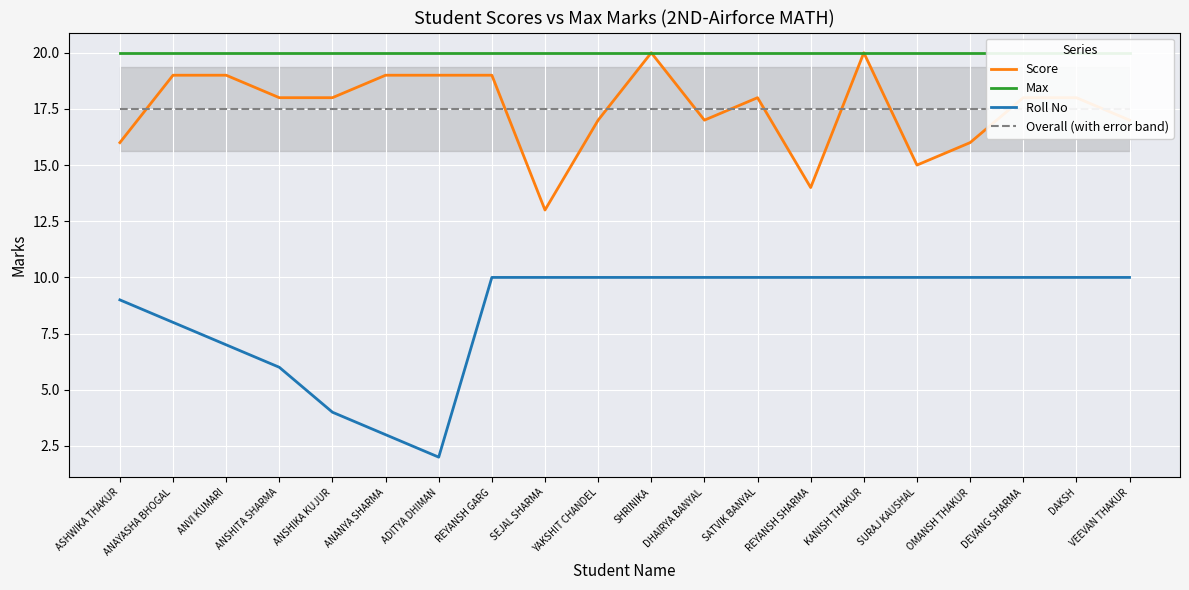

True or false: Max and Score intersect in this chart.

False